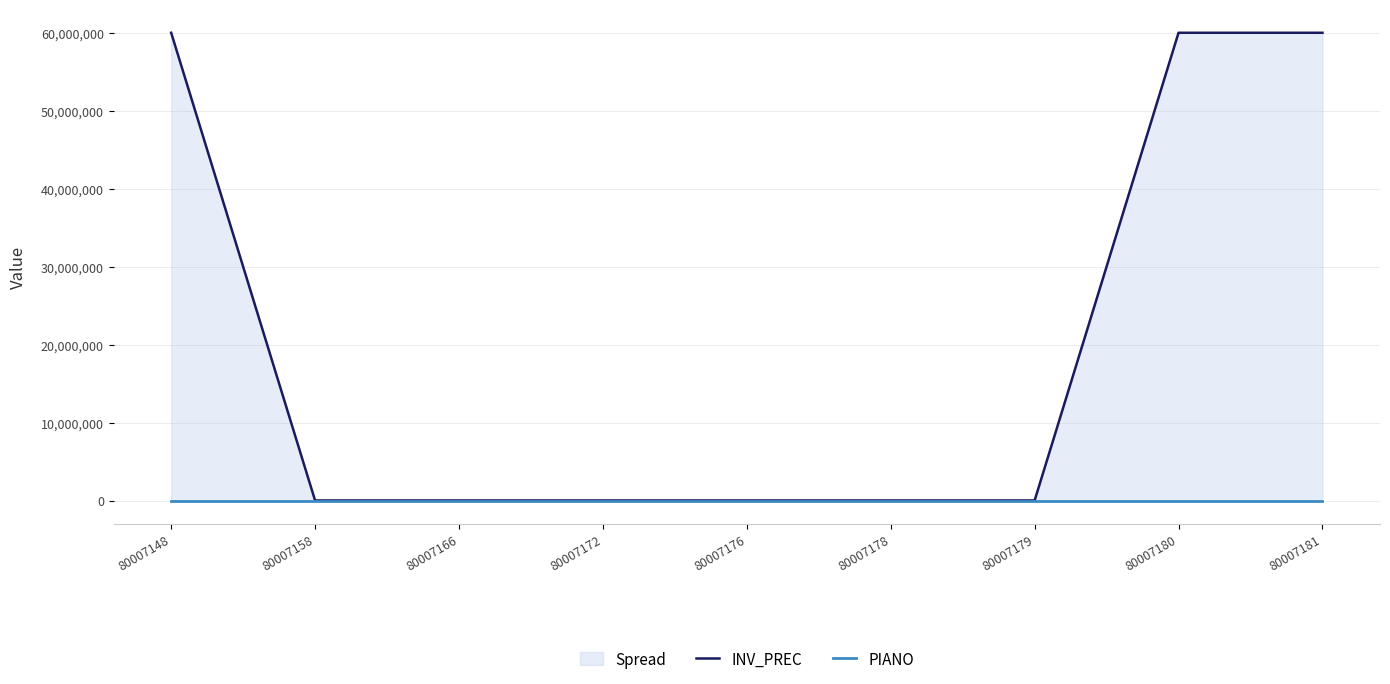

Which series has the largest total across all categories?

INV_PREC